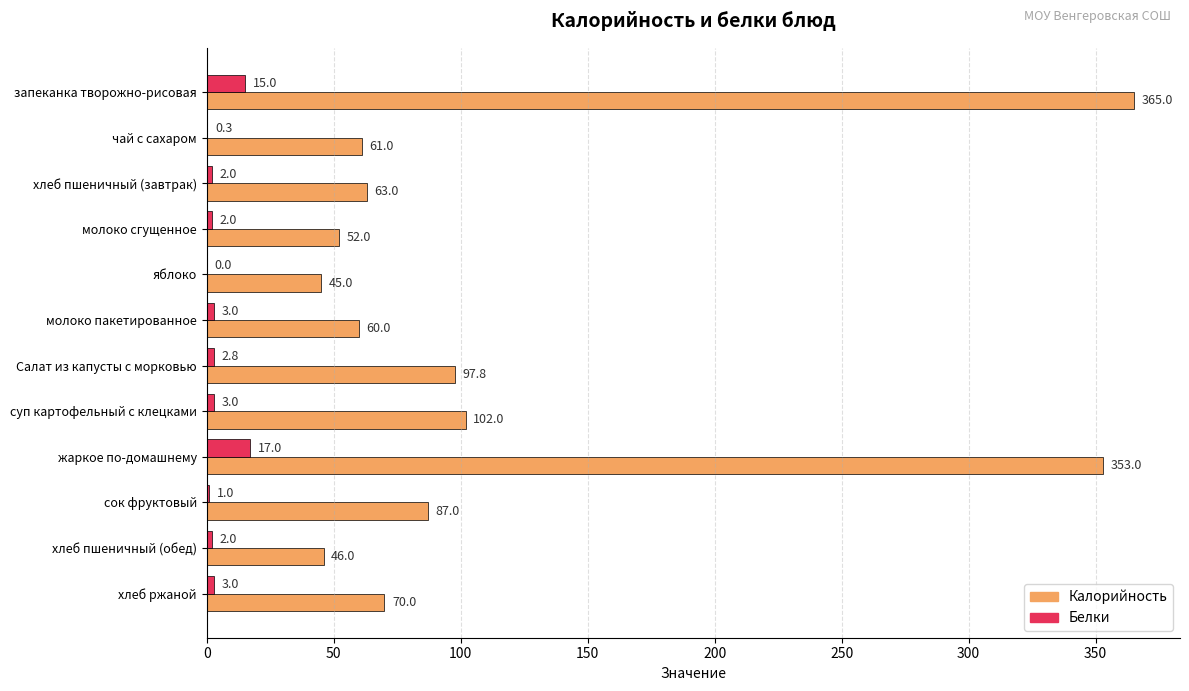

Is it true that Калорийность equals 60.0 at сок фруктовый?

False